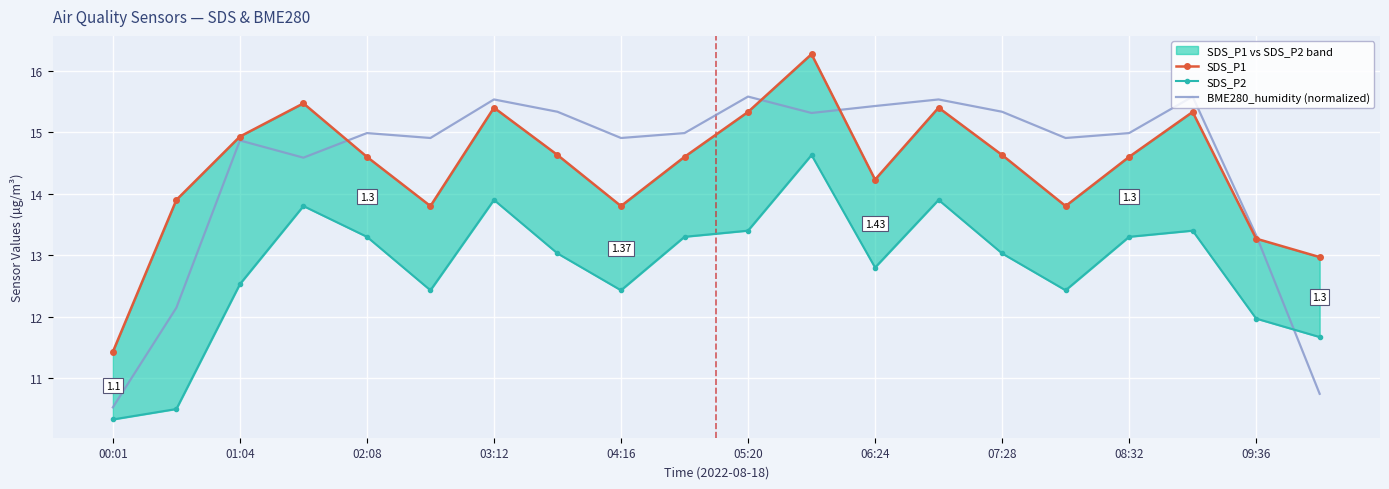

Reading left to right, list all the values displayed in this chart.

SDS_P1: 11.4	13.9	14.9	15.5	14.6	13.8	15.4	14.6	13.8	14.6	15.3	16.3	14.2	15.4	14.6	13.8	14.6	15.3	13.3	13.0
SDS_P2: 10.3	10.5	12.5	13.8	13.3	12.4	13.9	13.0	12.4	13.3	13.4	14.6	12.8	13.9	13.0	12.4	13.3	13.4	12.0	11.7
BME280_humidity (normalized): 10.5	12.1	14.9	14.6	15.0	14.9	15.5	15.3	14.9	15.0	15.6	15.3	15.4	15.5	15.3	14.9	15.0	15.6	13.3	10.7